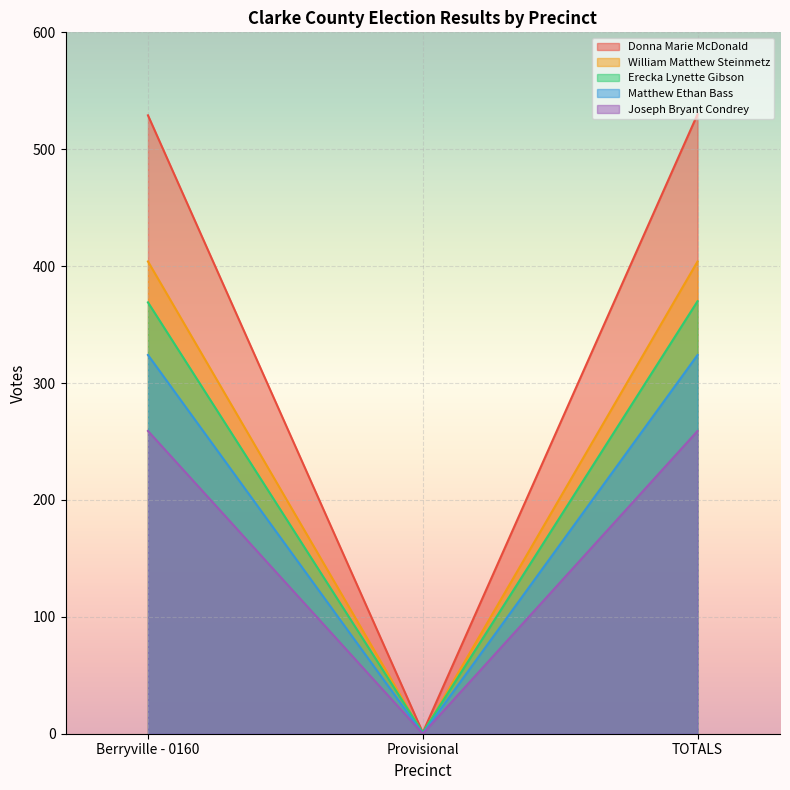

What is the value of the Donna Marie McDonald point at the 3rd from the left?

530